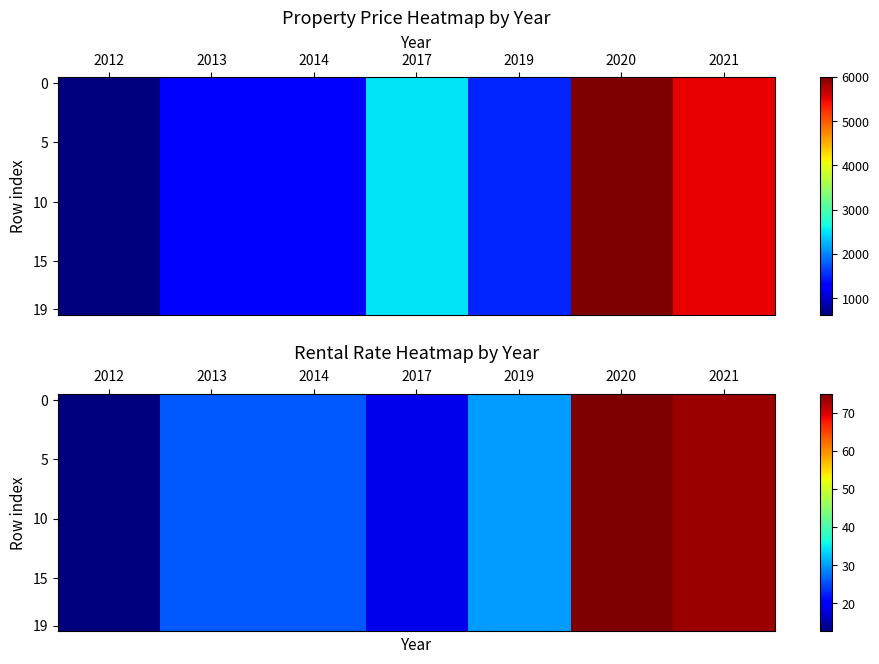

How many distinct data groups are displayed?

20